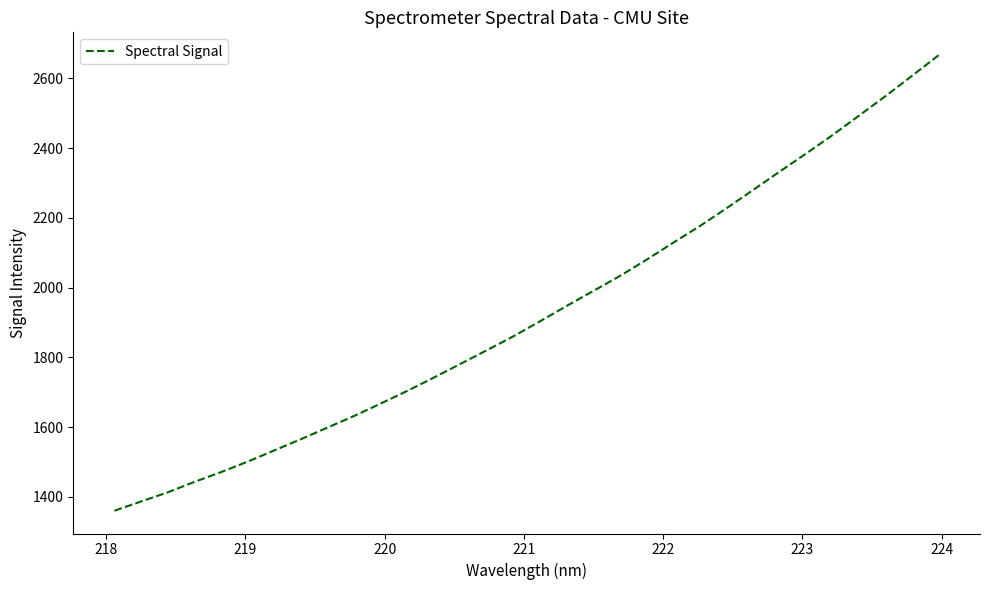

True or false: the data has more than 1 interior local peaks.

False